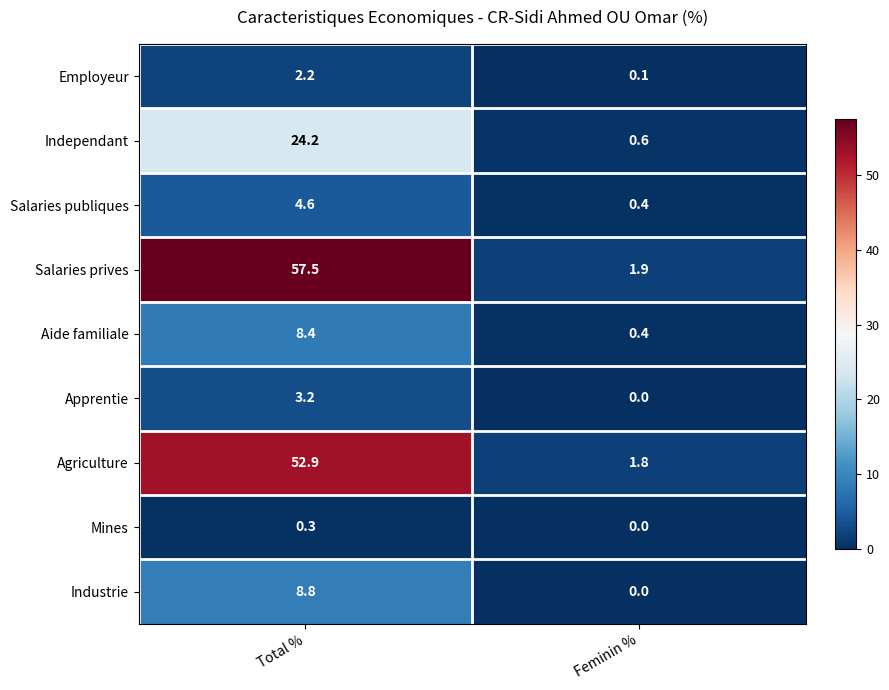

Rank the series at Total % from lowest to highest value.

Mines, Employeur, Apprentie, Salaries publiques, Aide familiale, Industrie, Independant, Agriculture, Salaries prives